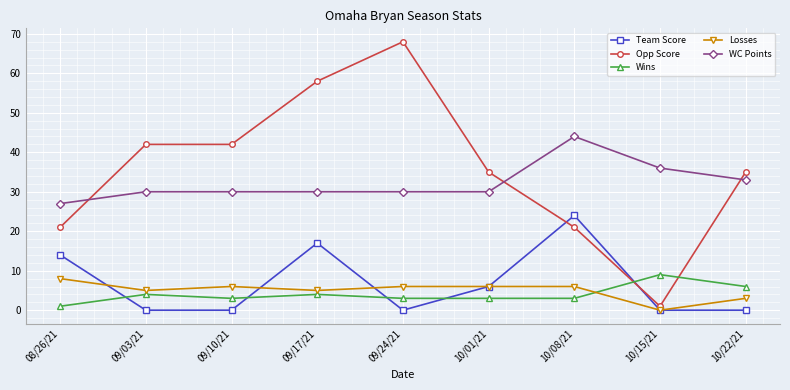

Count the number of data series in this chart.

5